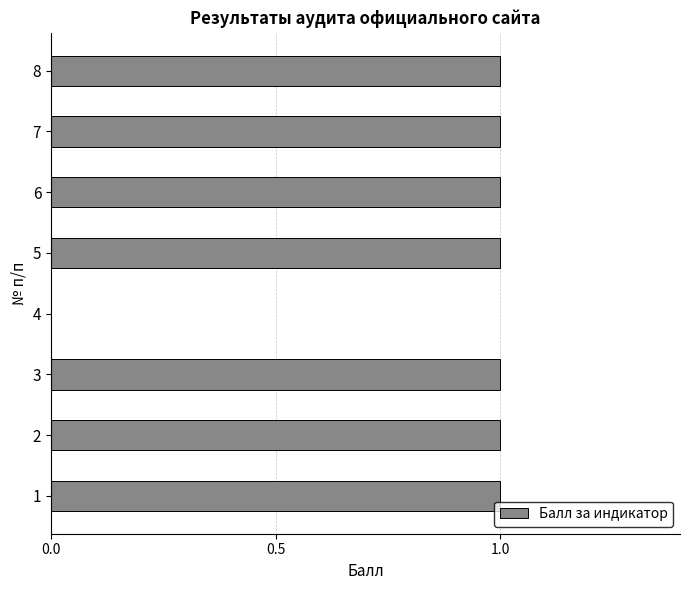

Read the value at 5.

1